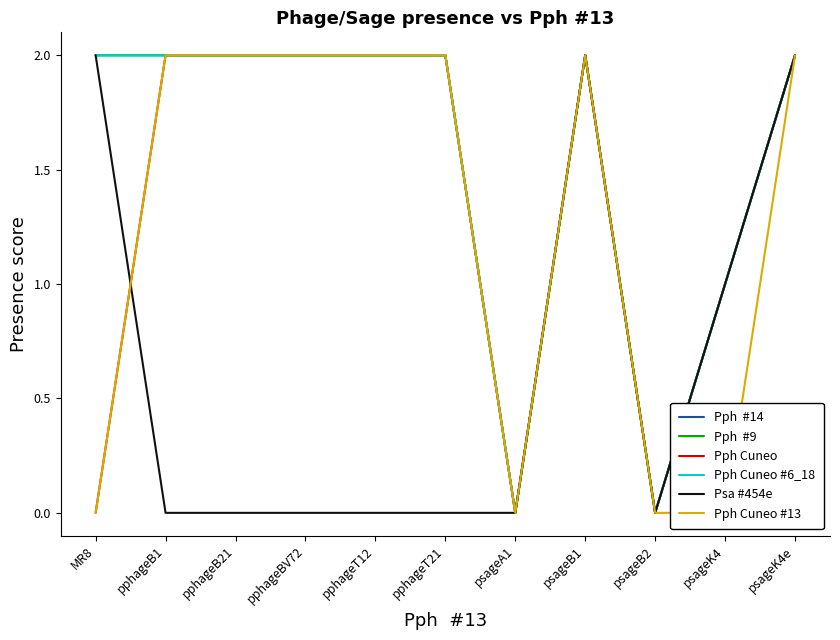

Reading left to right, transcribe all the data shown in this chart.

Pph  #14: MR8=2	pphageB1=2	pphageB21=2	pphageBV72=2	pphageT12=2	pphageT21=2	psageA1=0	psageB1=2	psageB2=0	psageK4=1	psageK4e=2
Pph  #9: MR8=2	pphageB1=2	pphageB21=2	pphageBV72=2	pphageT12=2	pphageT21=2	psageA1=0	psageB1=2	psageB2=0	psageK4=1	psageK4e=2
Pph Cuneo: MR8=0	pphageB1=2	pphageB21=2	pphageBV72=2	pphageT12=2	pphageT21=2	psageA1=0	psageB1=2	psageB2=0	psageK4=1	psageK4e=2
Pph Cuneo #6_18: MR8=2	pphageB1=2	pphageB21=2	pphageBV72=2	pphageT12=2	pphageT21=2	psageA1=0	psageB1=2	psageB2=0	psageK4=1	psageK4e=2
Psa #454e: MR8=2	pphageB1=0	pphageB21=0	pphageBV72=0	pphageT12=0	pphageT21=0	psageA1=0	psageB1=2	psageB2=0	psageK4=1	psageK4e=2
Pph Cuneo #13: MR8=0	pphageB1=2	pphageB21=2	pphageBV72=2	pphageT12=2	pphageT21=2	psageA1=0	psageB1=2	psageB2=0	psageK4=0	psageK4e=2